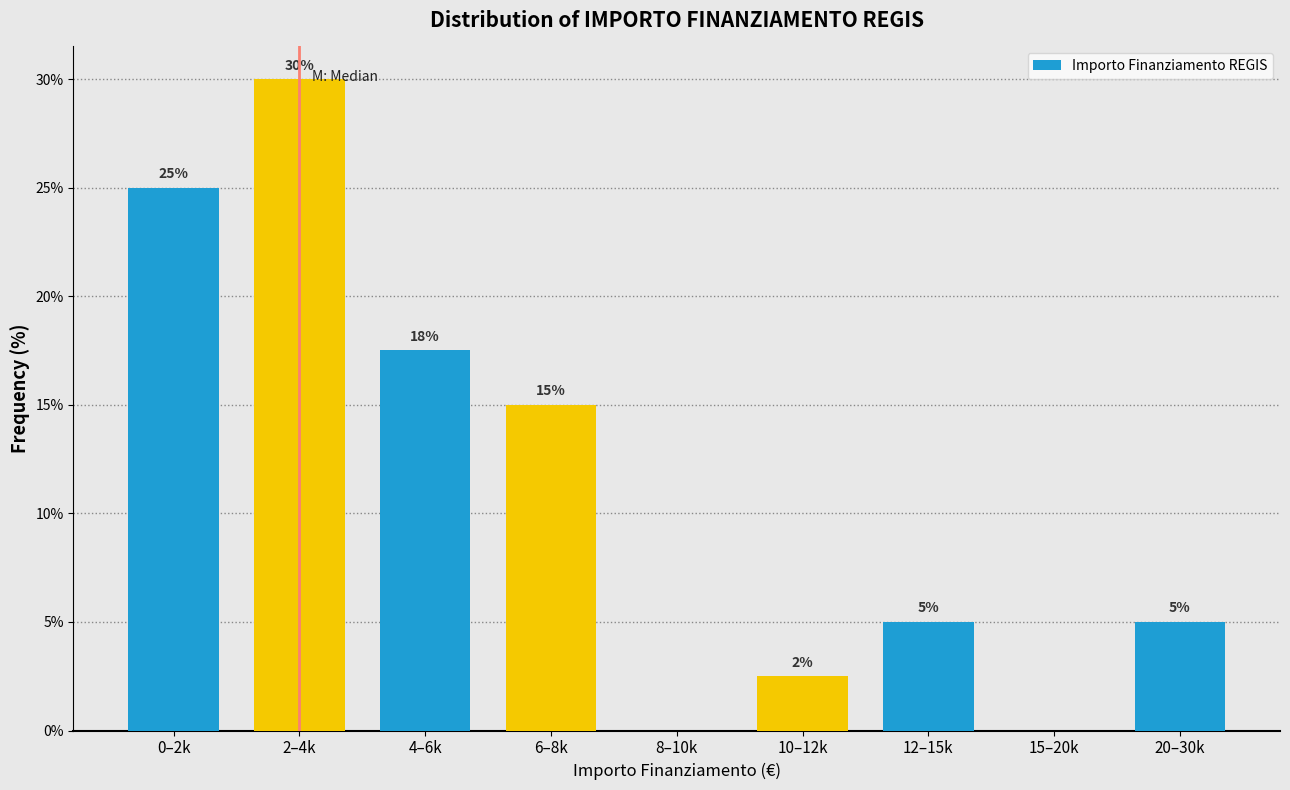

What is the change in value from 8–10k to 20–30k?

+5.0